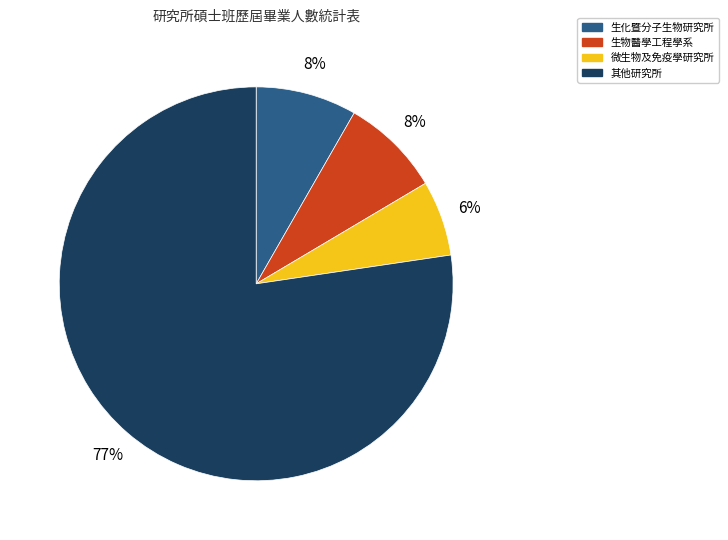

Is there a majority slice in this chart?

Yes